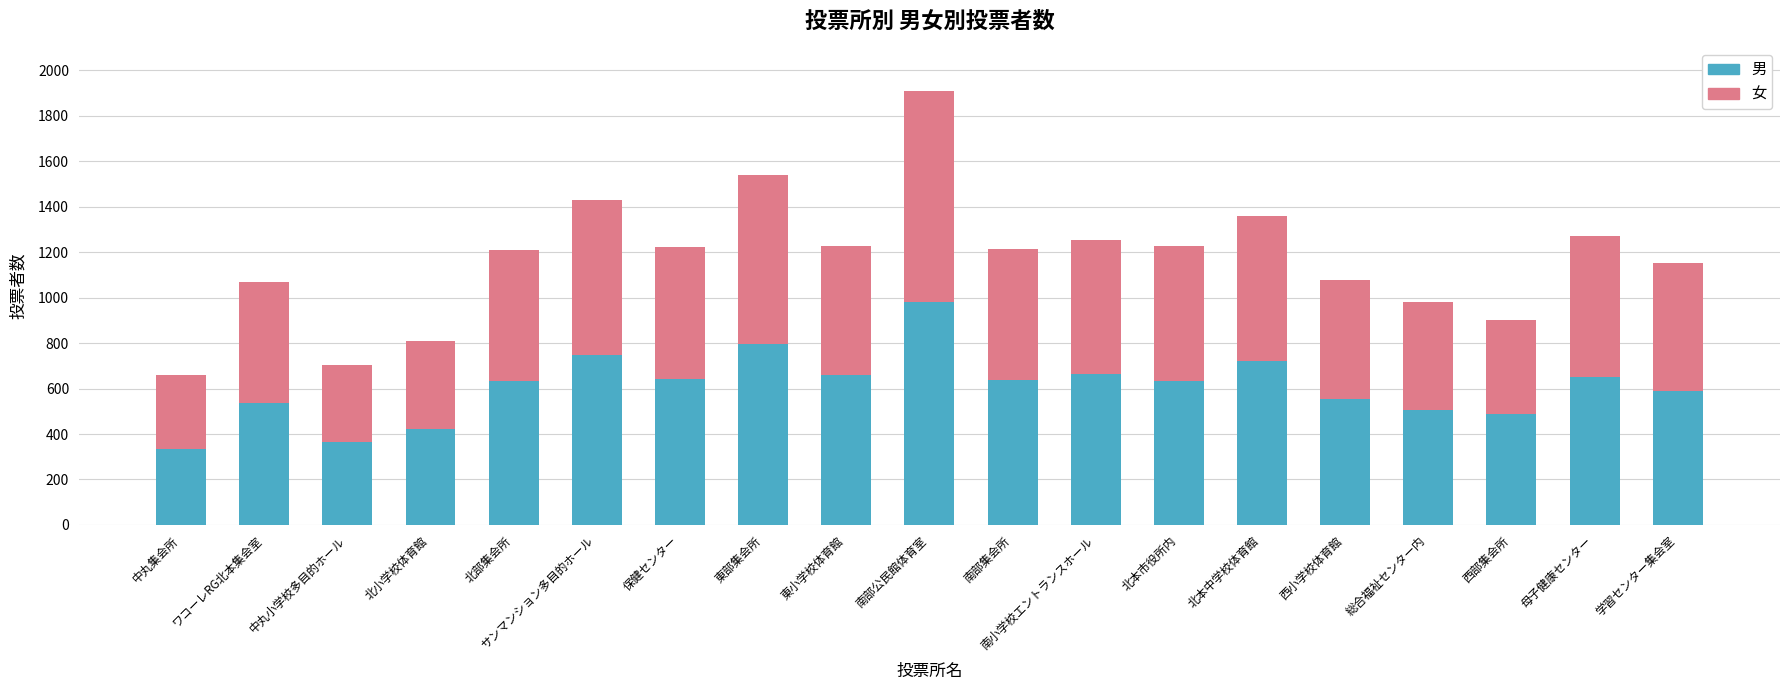

What is the difference between the maximum and second lowest values in the 男 series?

616